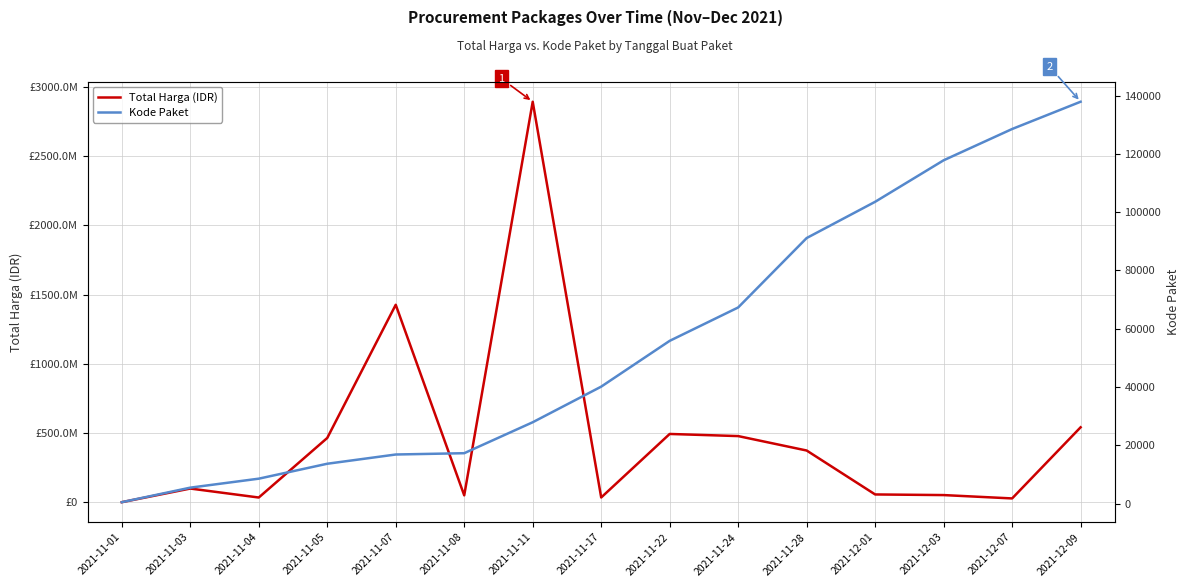

Is this an area chart (filled region under the line)?

No